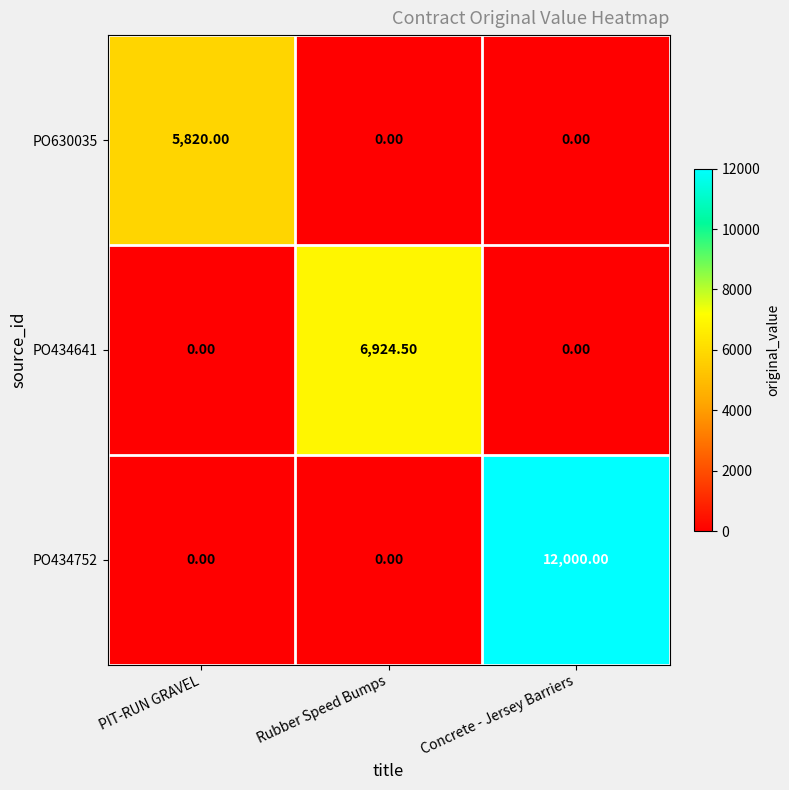

List the series in order of their overall mean, lowest first.

PO630035, PO434641, PO434752